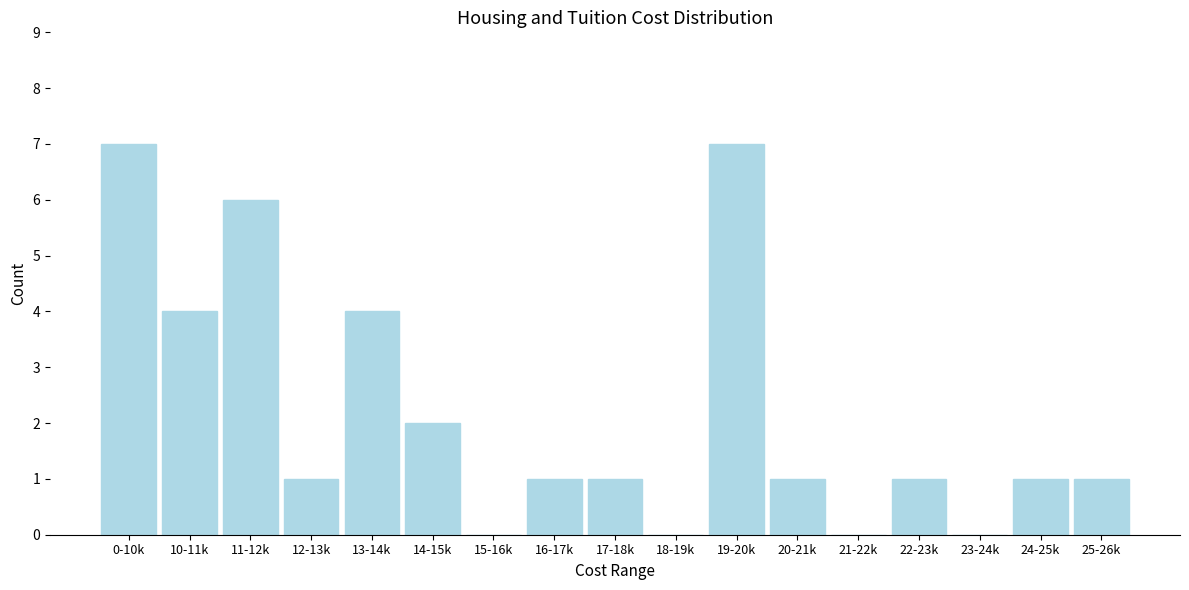

Reading right to left, transcribe all the data shown in this chart.

25-26k=1	24-25k=1	23-24k=0	22-23k=1	21-22k=0	20-21k=1	19-20k=7	18-19k=0	17-18k=1	16-17k=1	15-16k=0	14-15k=2	13-14k=4	12-13k=1	11-12k=6	10-11k=4	0-10k=7